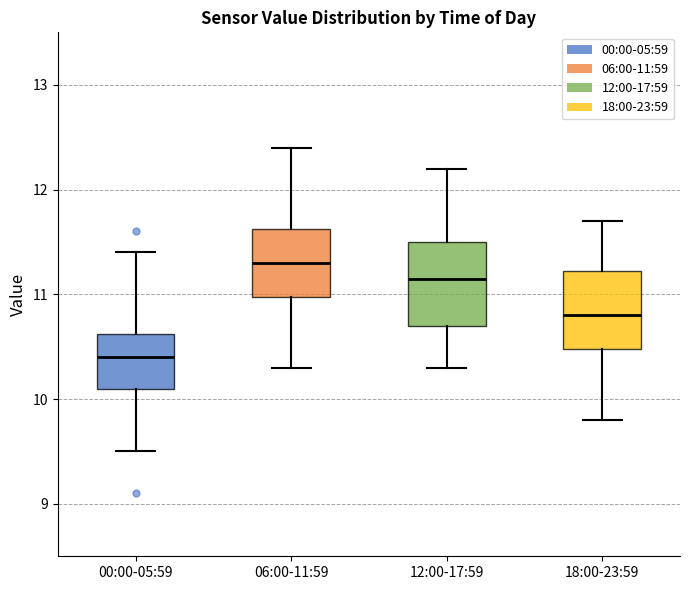

Reading left to right, transcribe this box plot: for each box, give where its median line is, the range the box spans, and where its two whiskers end, as read against the y-axis. The values are not printed on the chart, so give them approximately, as read against the axis.

00:00-05:59: median 10.4, box 10.1 to 10.6, whiskers 9.5 to 11.4
06:00-11:59: median 11.3, box 11.0 to 11.6, whiskers 10.3 to 12.4
12:00-17:59: median 11.2, box 10.7 to 11.5, whiskers 10.3 to 12.2
18:00-23:59: median 10.8, box 10.5 to 11.2, whiskers 9.8 to 11.7